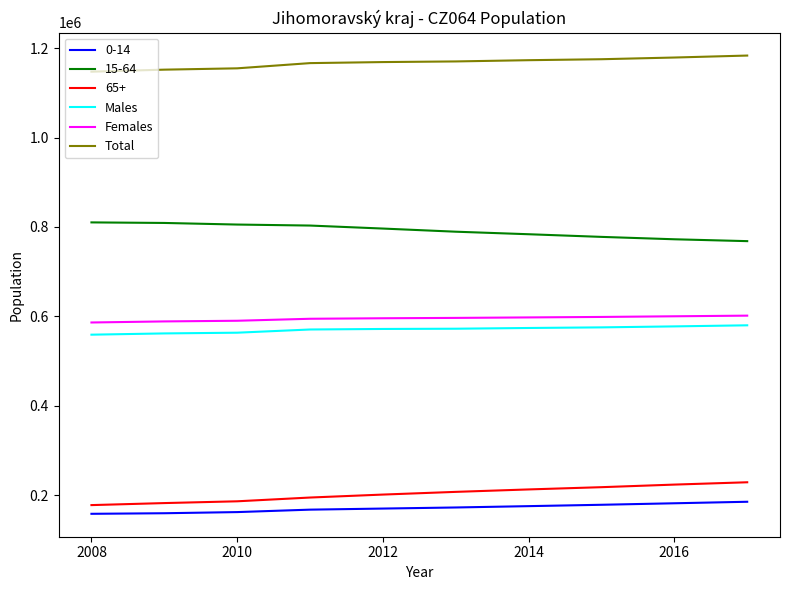

True or false: Males and Total cross at least once.

False